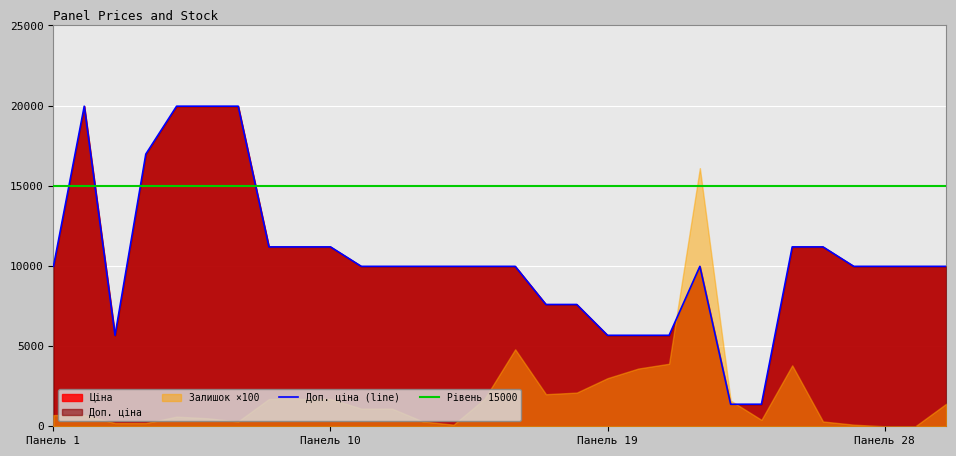

Reading left to right, what are all the values shown in this chart?

Ціна: 9975.0	19964.2	5673.8	16976.3	19964.2	19964.2	19964.2	11188.2	11188.2	11188.2	9975.0	9975.0	9975.0	9975.0	9975.0	9975.0	7596.5	7596.5	5673.8	5673.8	5673.8	9975.0	1375.4	1375.4	11188.2	11188.2	9975.0	9975.0	9975.0	9975.0
Доп. ціна: 9975.0	19964.2	5673.8	16976.3	19964.2	19964.2	19964.2	11188.2	11188.2	11188.2	9975.0	9975.0	9975.0	9975.0	9975.0	9975.0	7596.5	7596.5	5673.8	5673.8	5673.8	9975.0	1375.0	1375.0	11188.2	11188.2	9975.0	9975.0	9975.0	9975.0
Залишок: 7.0	7.0	2.0	2.0	6.0	5.0	3.0	17.0	17.0	17.0	11.0	11.0	3.0	1.0	17.0	48.0	20.0	21.0	30.0	36.0	39.0	161.0	16.0	4.0	38.0	3.0	1.0	0.0	0.0	14.0